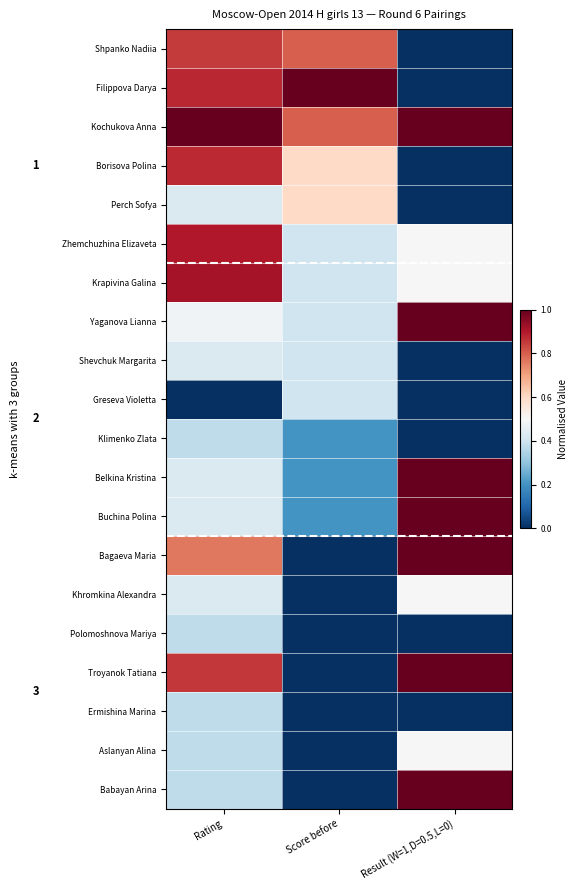

At how many categories does at least one series exceed 0?

3